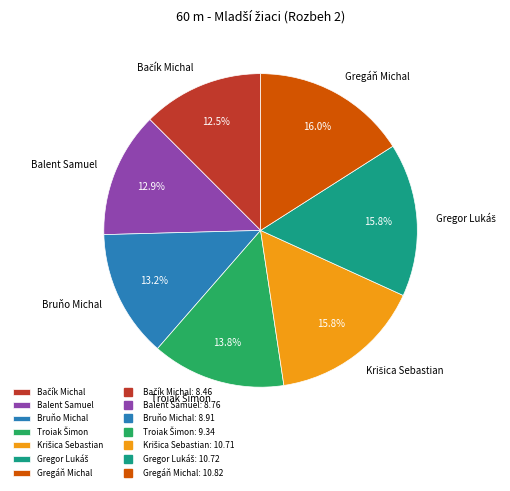

What portion of the pie excludes Gregáň Michal?

84.0%